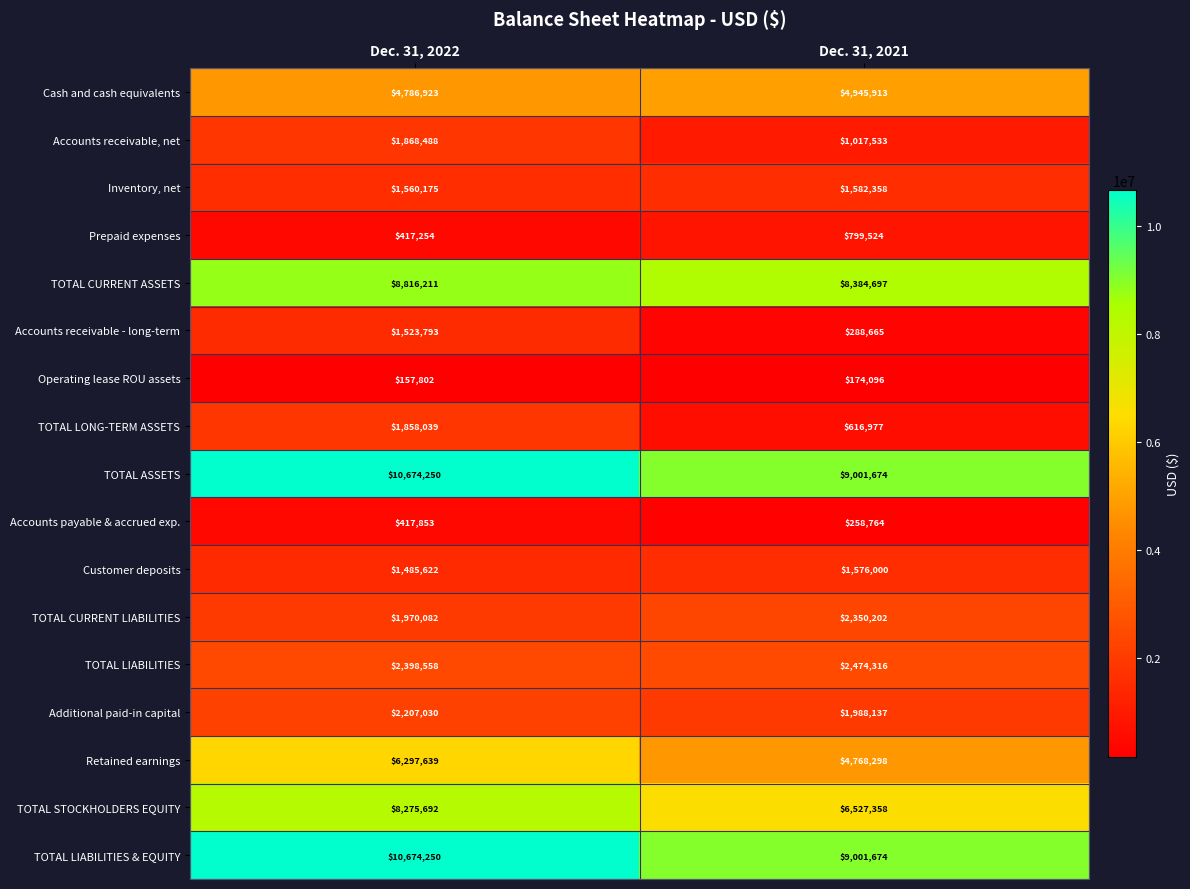

What is the average value of the Cash and cash equivalents series?

4866418